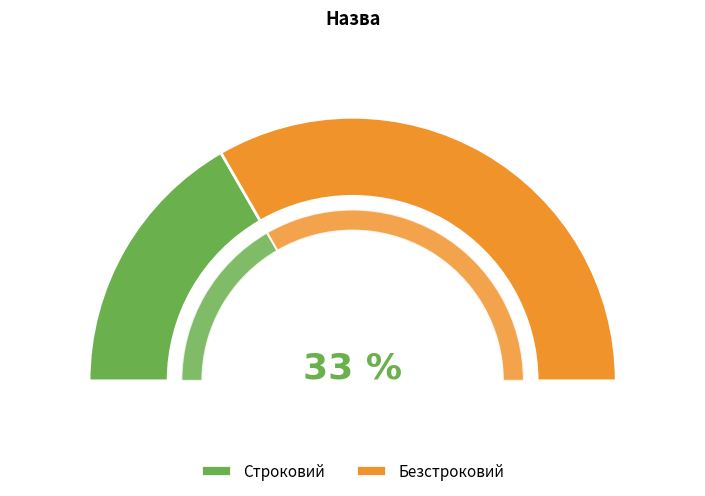

What is the change in value from Строковий to Безстроковий?

+1